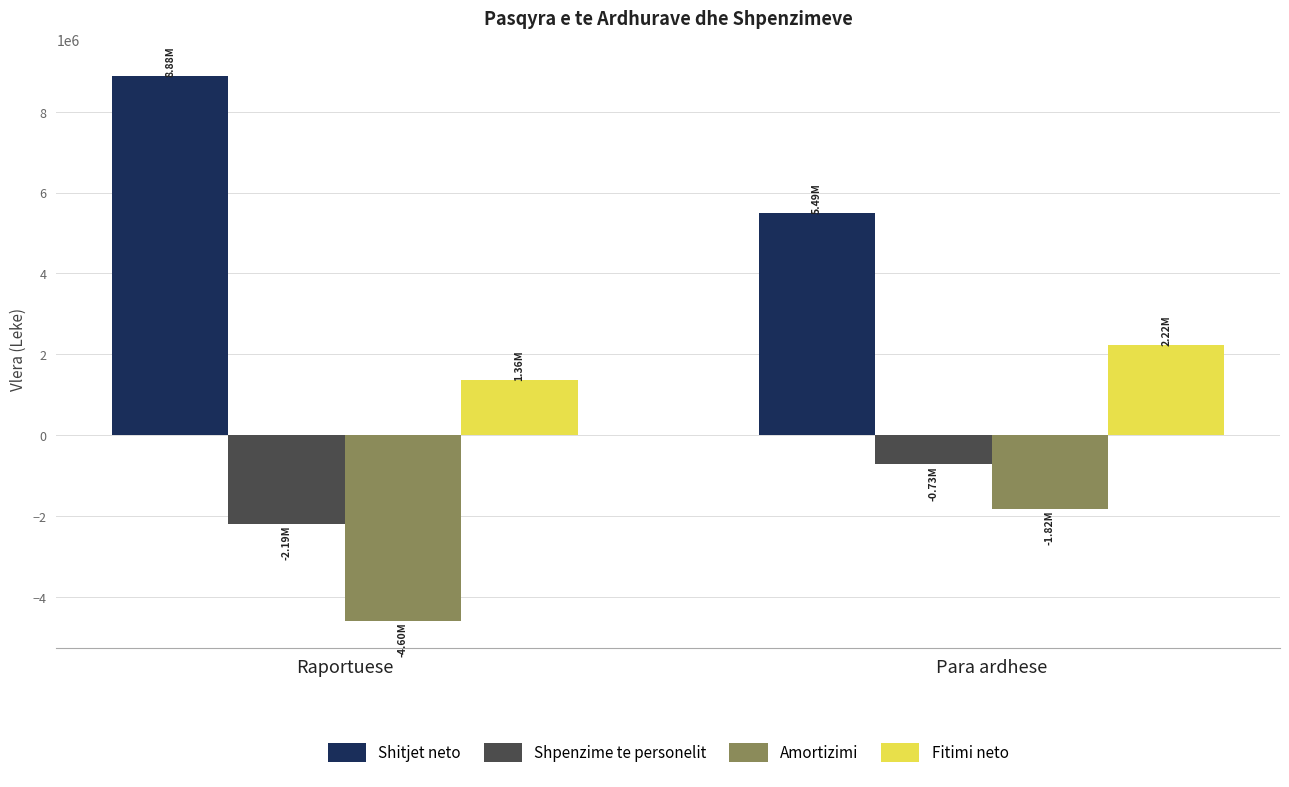

Rank the series by their maximum value, from lowest to highest.

Amortizimi, Shpenzime te personelit, Fitimi neto, Shitjet neto